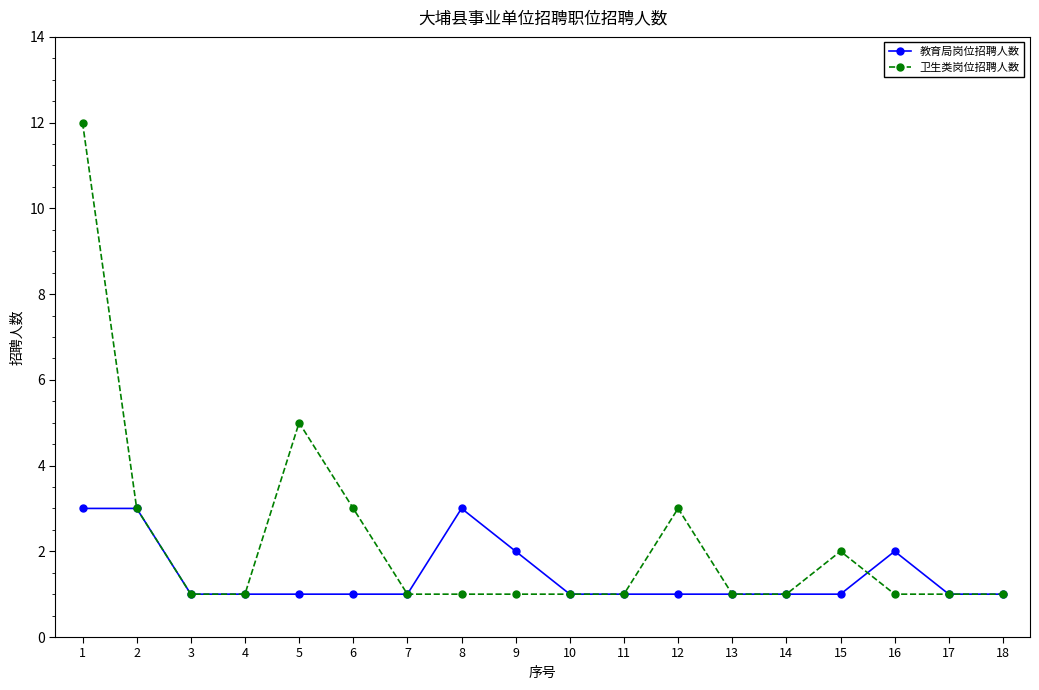

True or false: 卫生类岗位招聘人数 and 教育局岗位招聘人数 cross at least once.

True